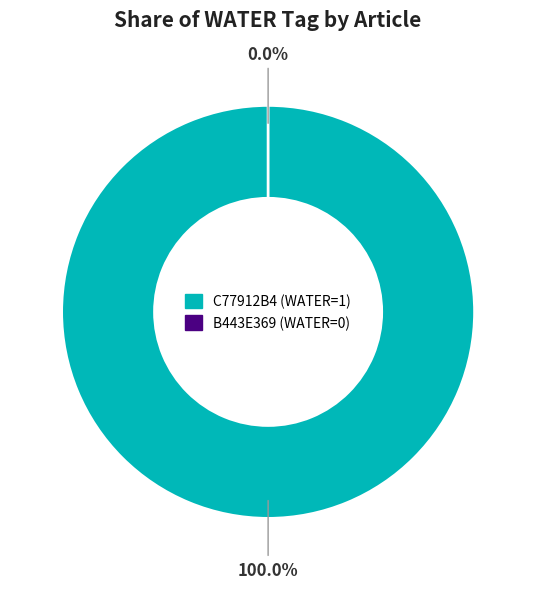

What percentage is the C77912B4 (WATER=1) slice, to the nearest percent?

100%